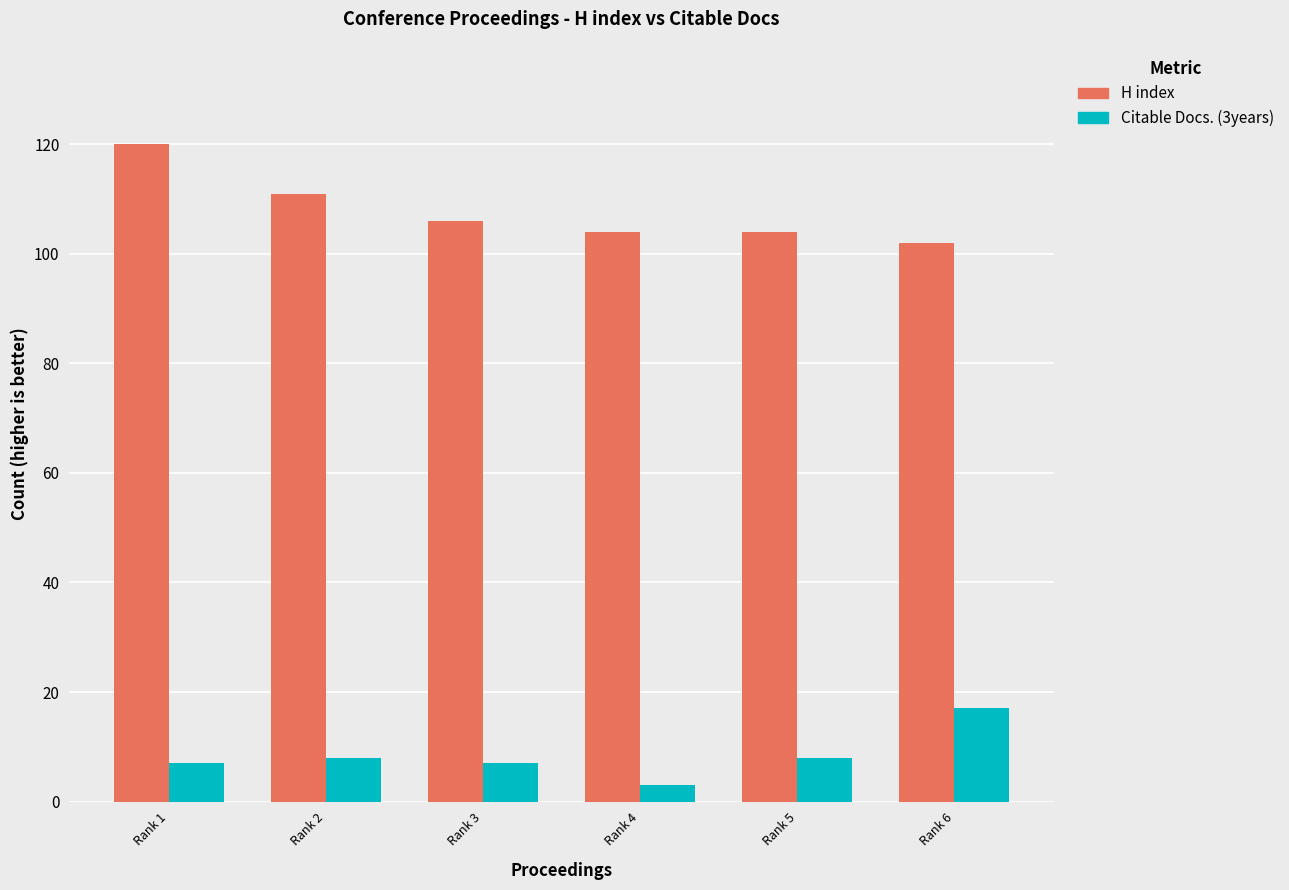

What is the average value of the Citable Docs. (3years) series?

8